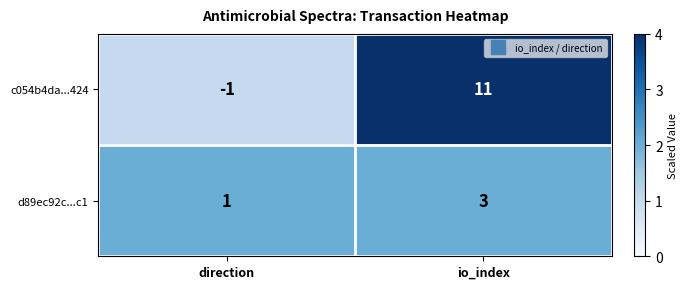

At which label is c054b4da...424 closest to 5?

direction